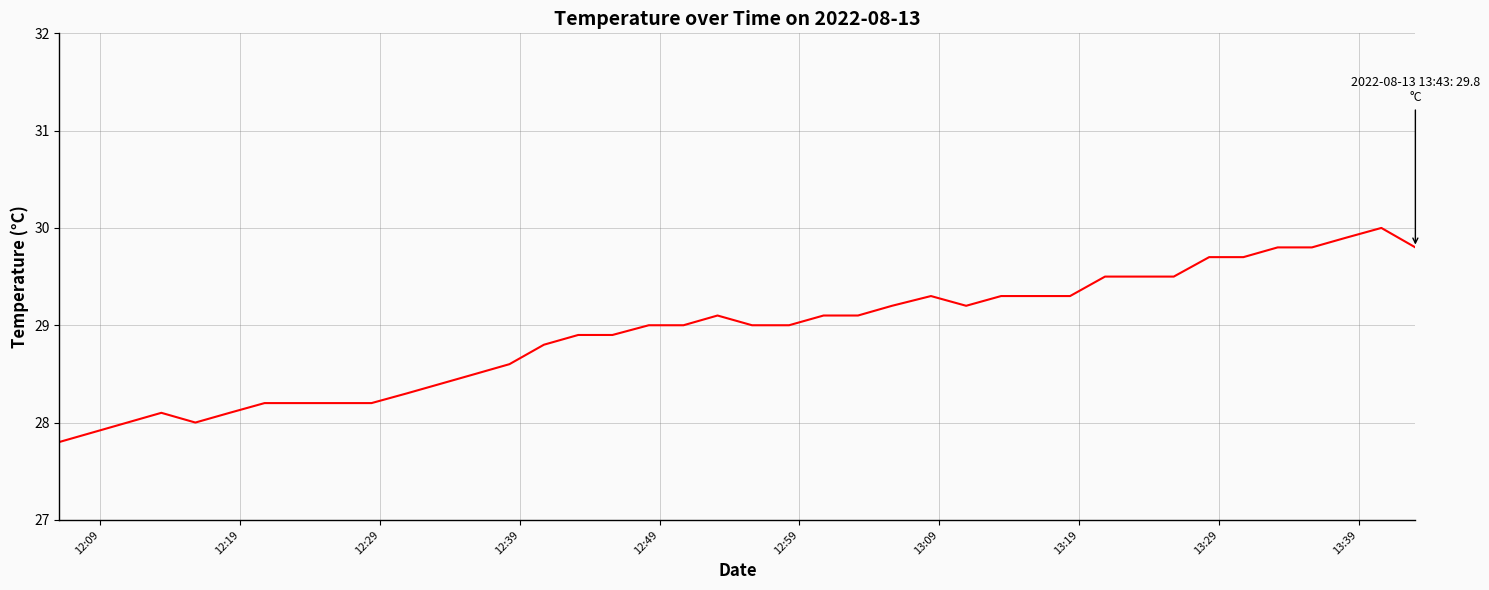

What is the minimum value shown in the chart?

27.8